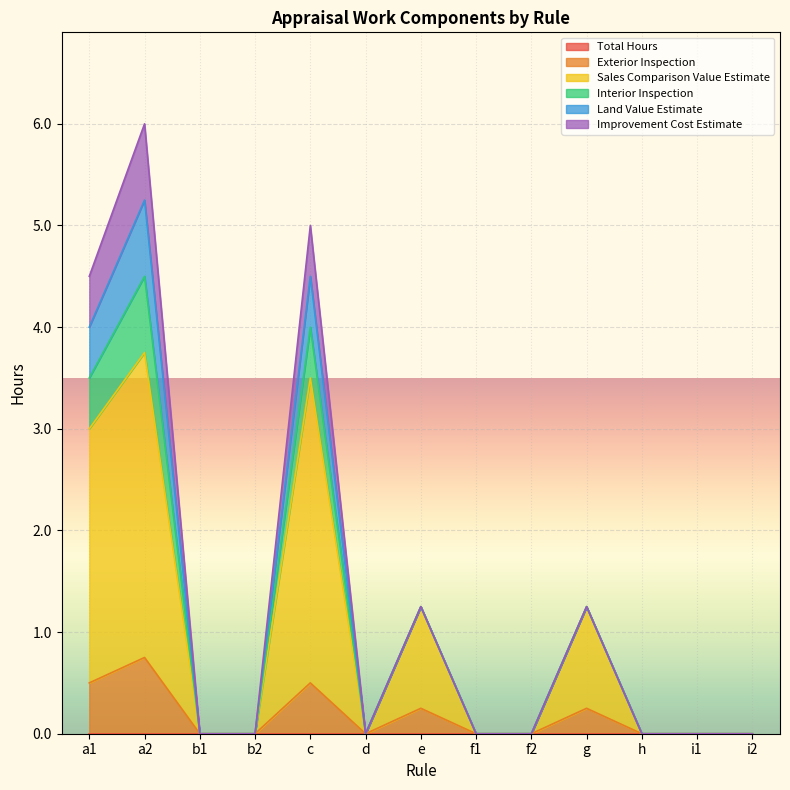

What is the highest value of the Improvement Cost Estimate series?

0.8